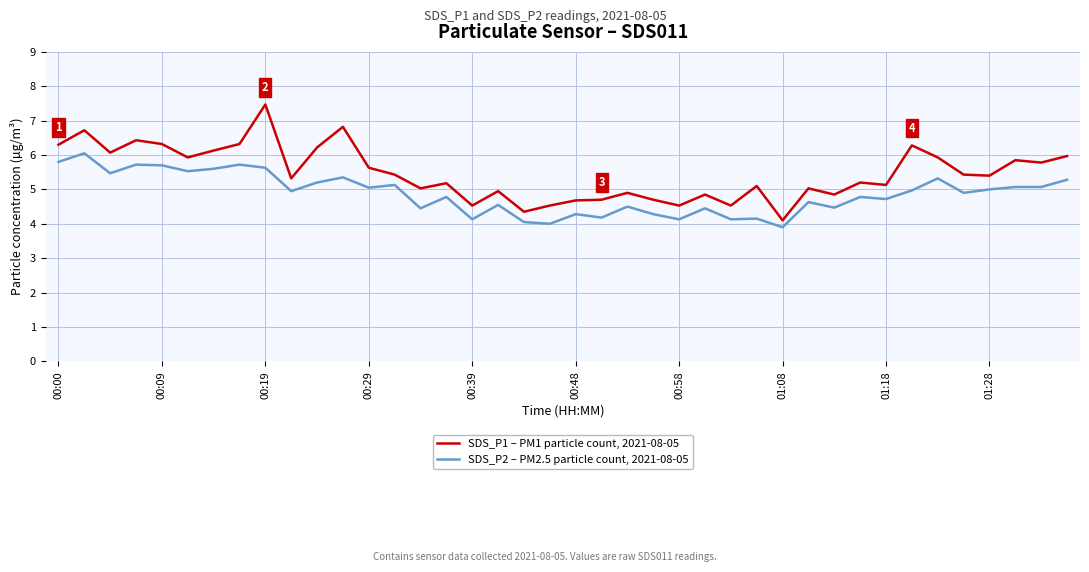

Which series has the largest total across all categories?

SDS_P1 – PM1 particle count, 2021-08-05